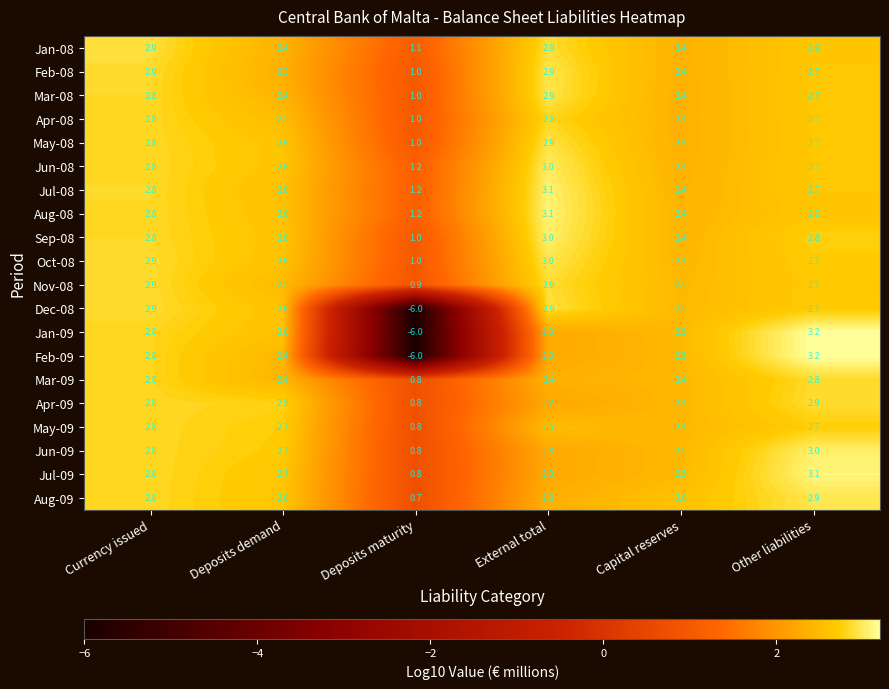

What is the difference between the highest and lowest values at Currency issued?

0.1